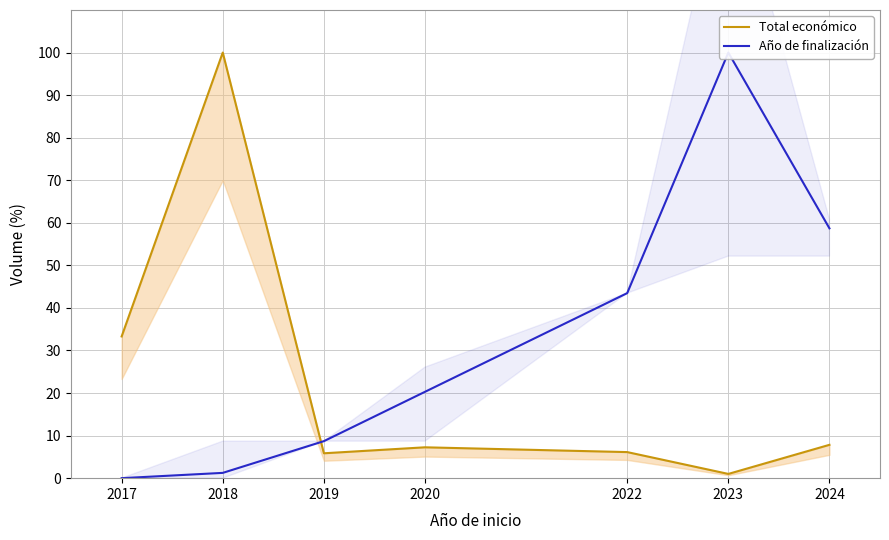

What is the difference between the Año de finalización values at 2019 and 2022?

34.8